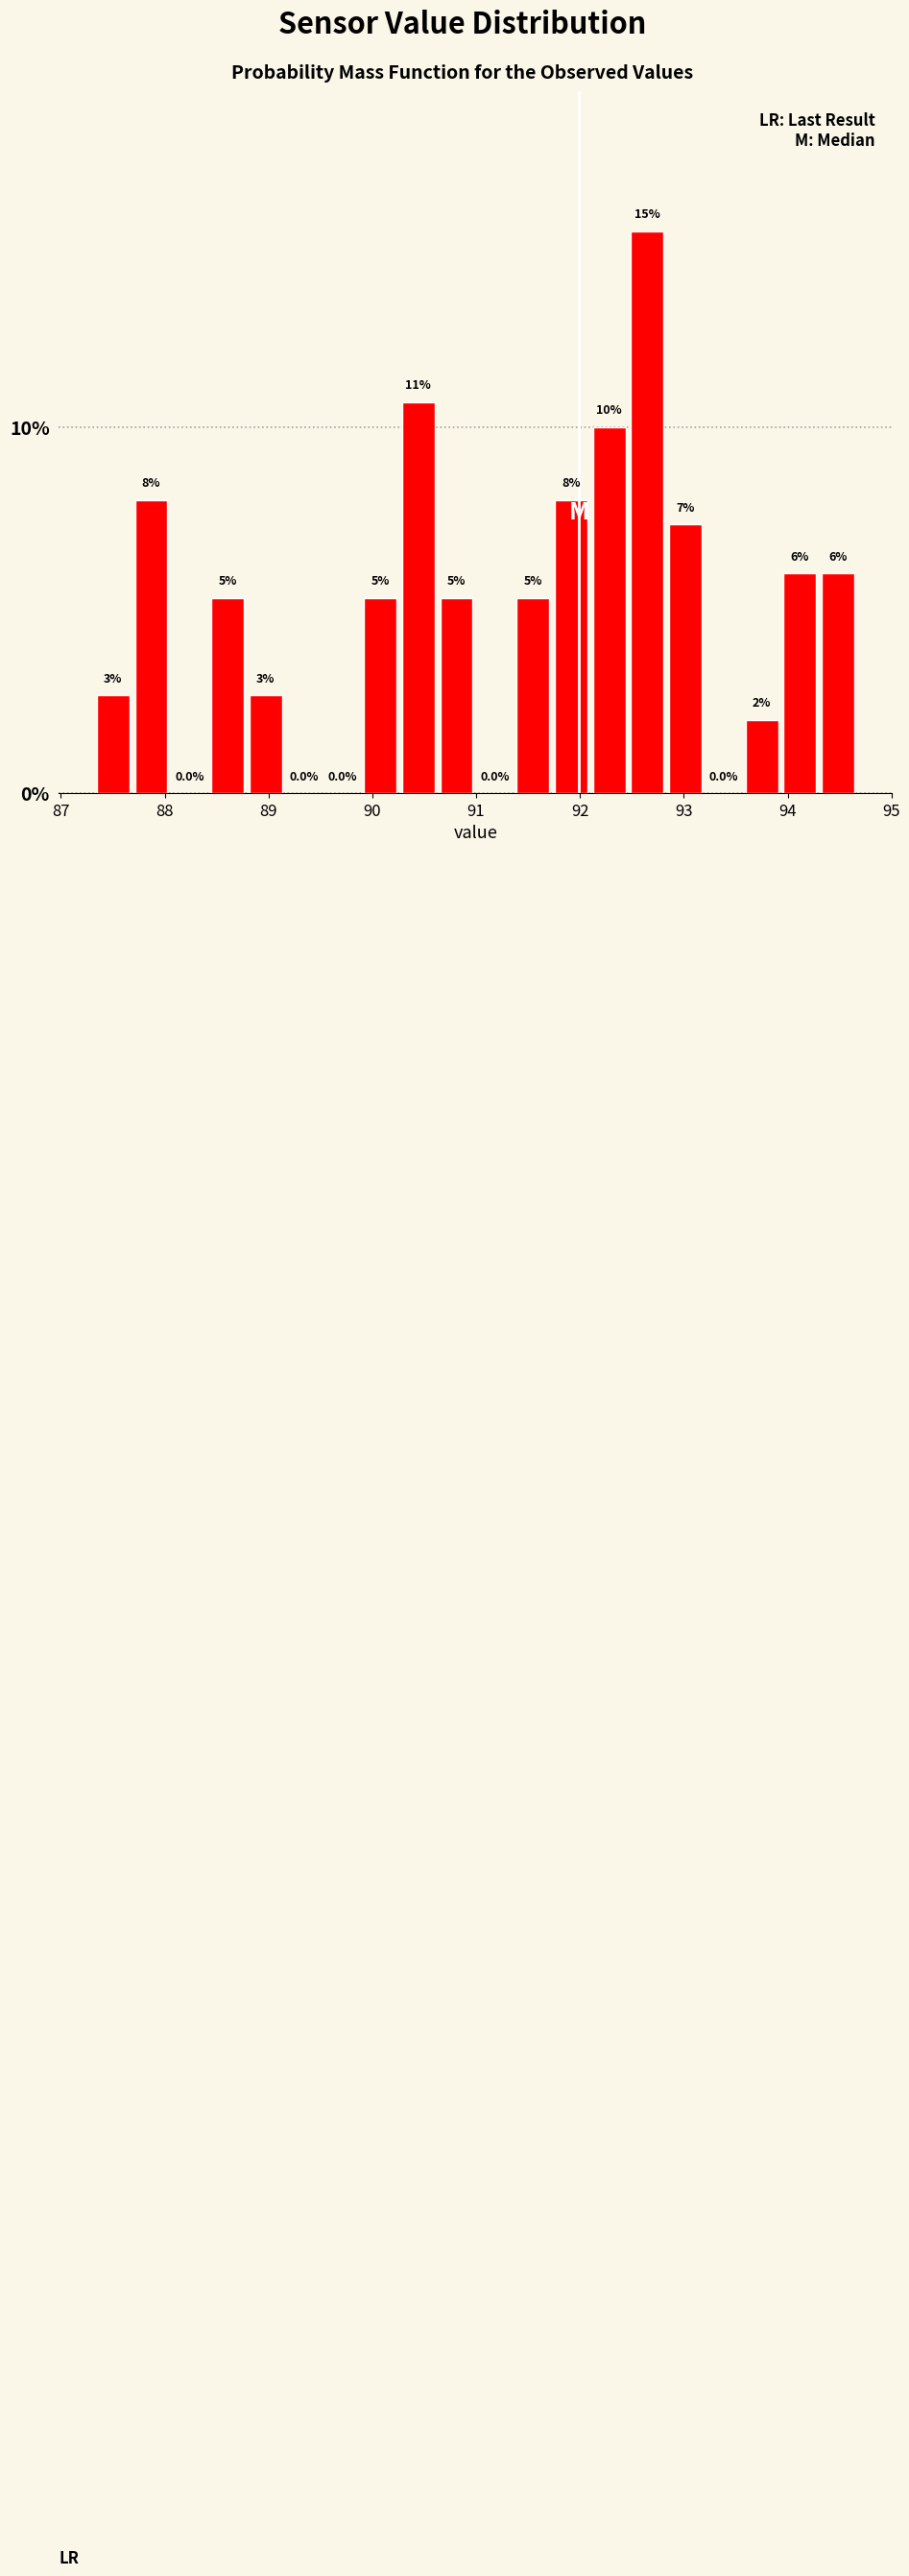

Around what value on the x-axis is the tallest bar? Give the approximate position of its centre, as read against the axis.

92.6